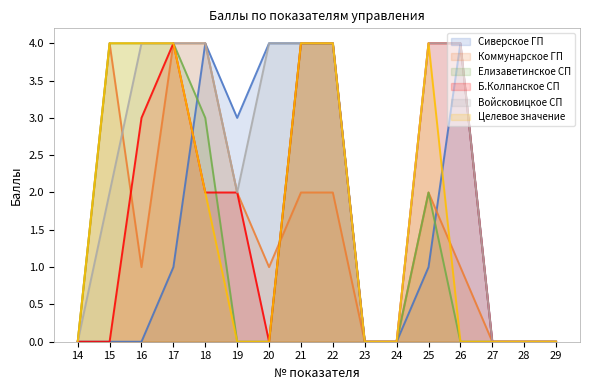

Which series has the widest spread of values?

Сиверское ГП